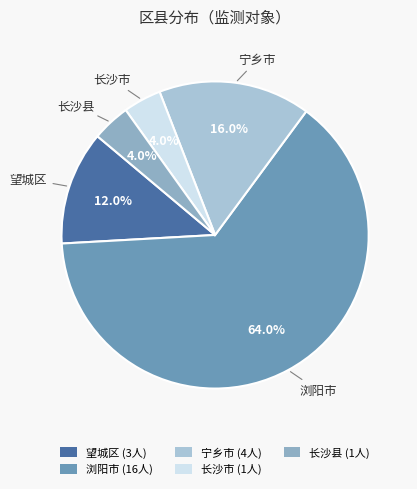

How many segments does this pie chart have?

5